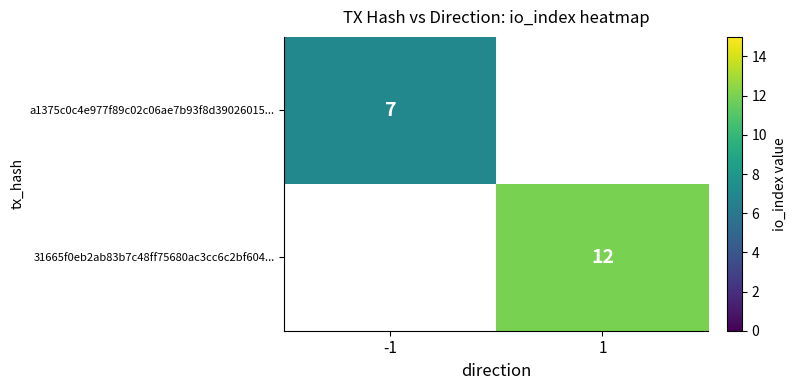

Is it true that 31665f0eb2ab83b7c48ff75680ac3cc6c2bf604... equals 12 at 1?

True